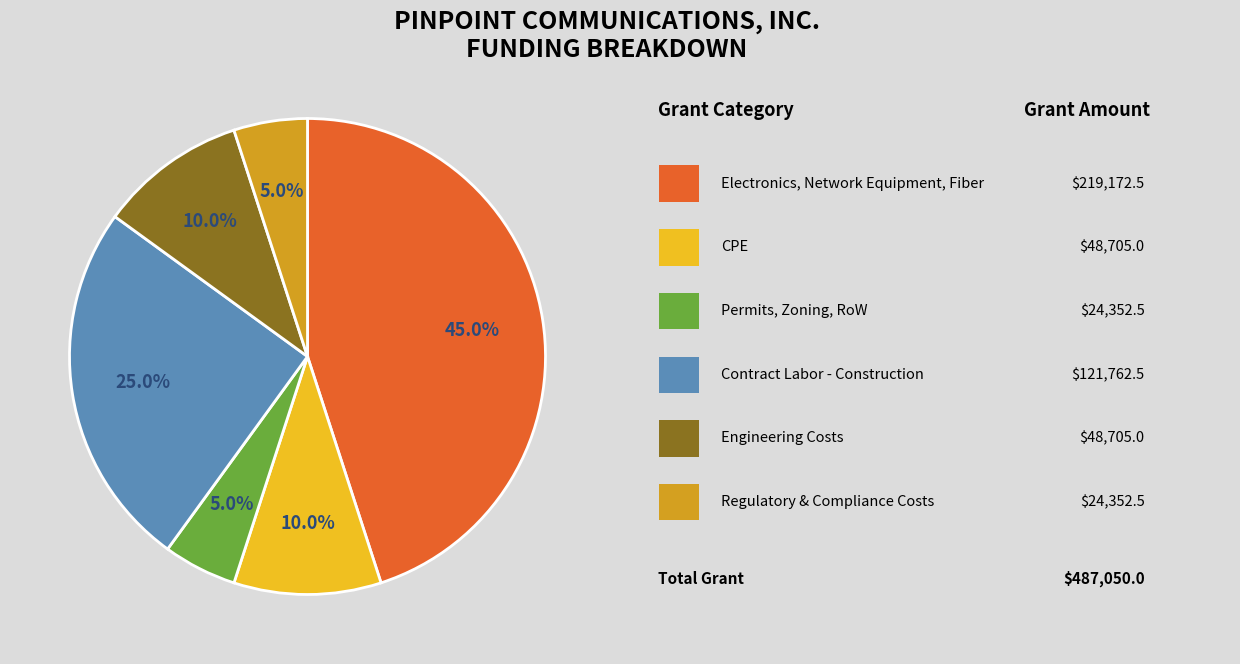

To the nearest percent, what is the average slice percentage?

17%